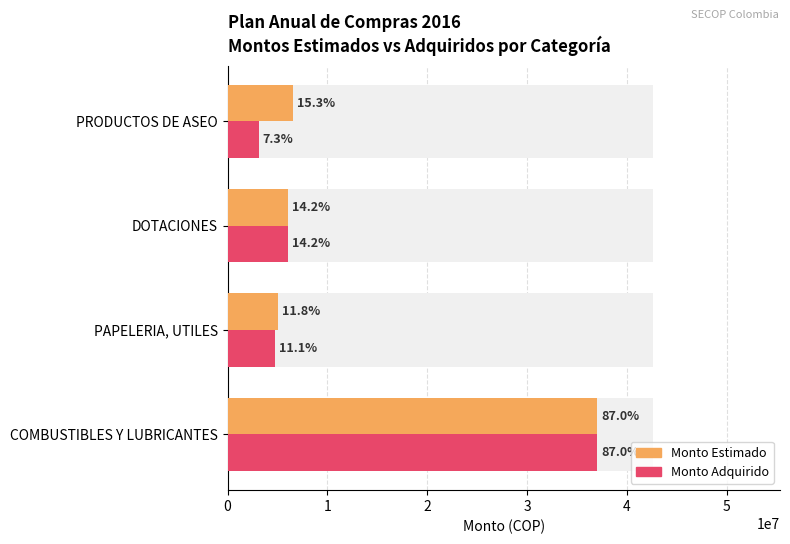

The Monto Adquirido series shows 37000000 at 0. True or false?

True